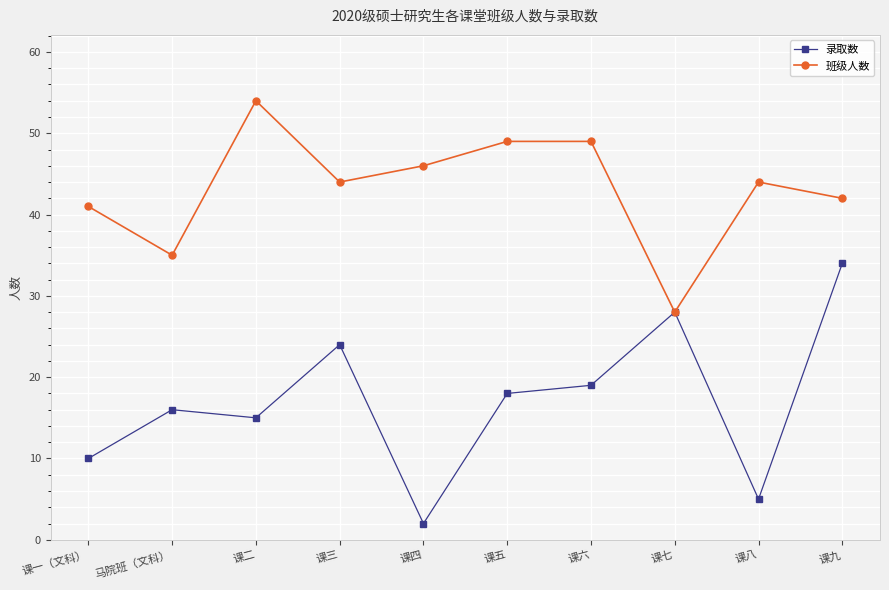

What is the approximate value of 录取数 at 课九?

34